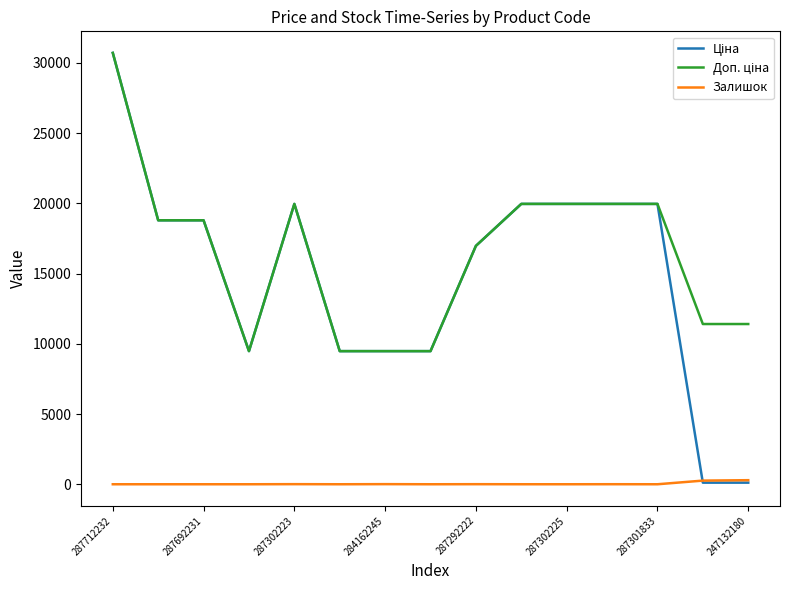

What is the maximum value shown in the chart?

30717.1